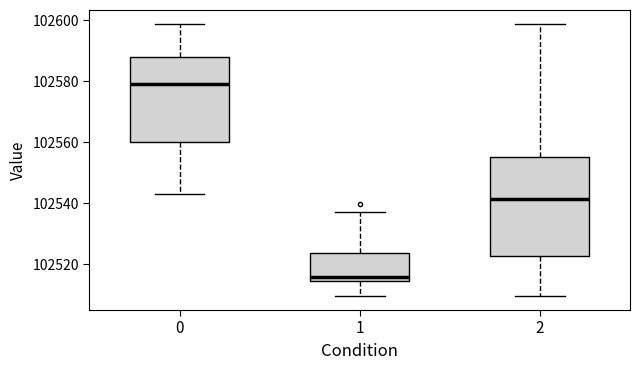

Which box is the tallest, from its lower edge to its upper edge?

2